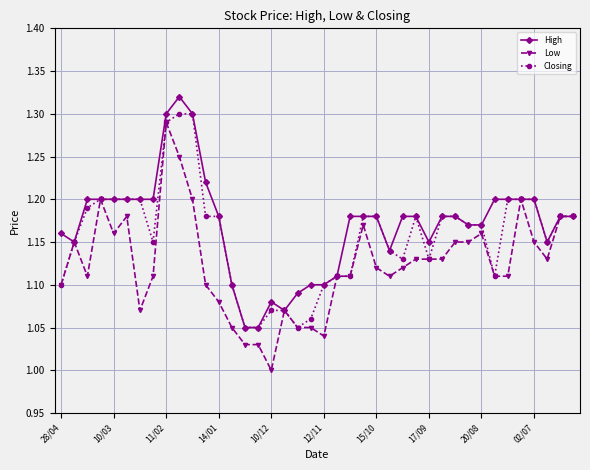

Rank the series by their average value, from lowest to highest.

Low, Closing, High